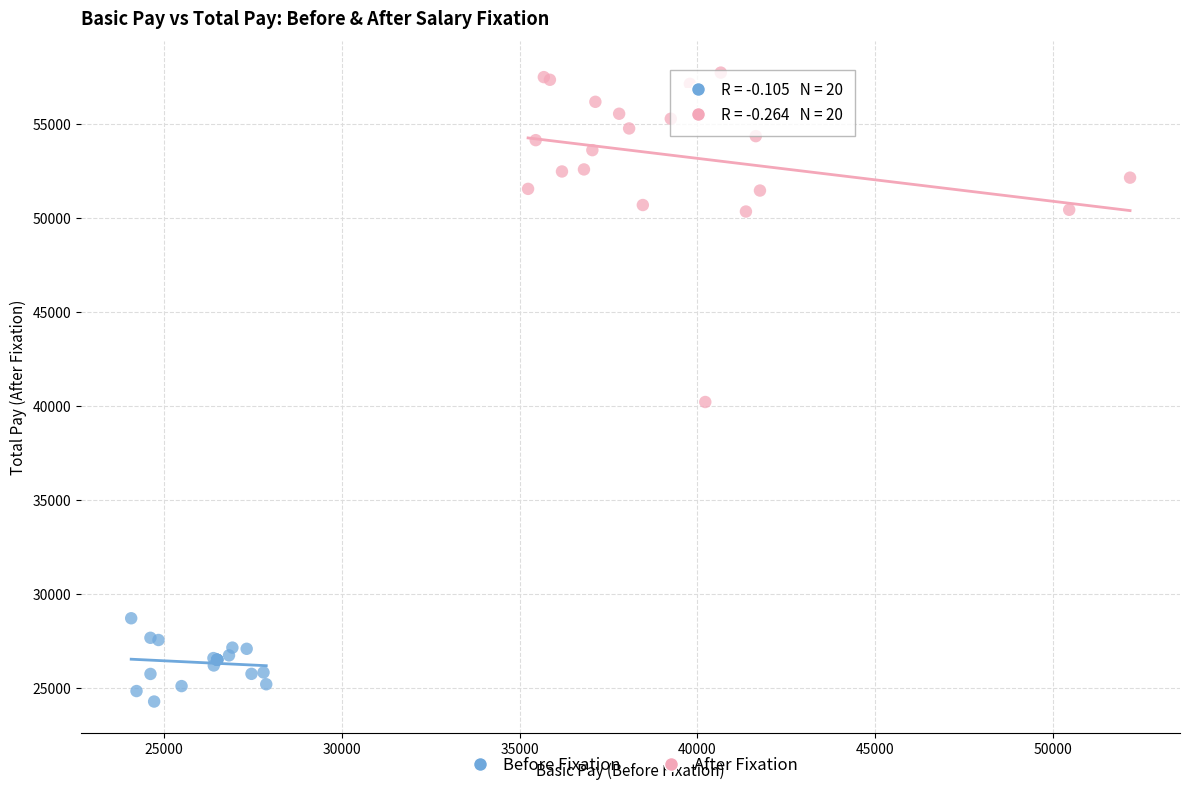

Which series contains the highest Y value?

After Fixation